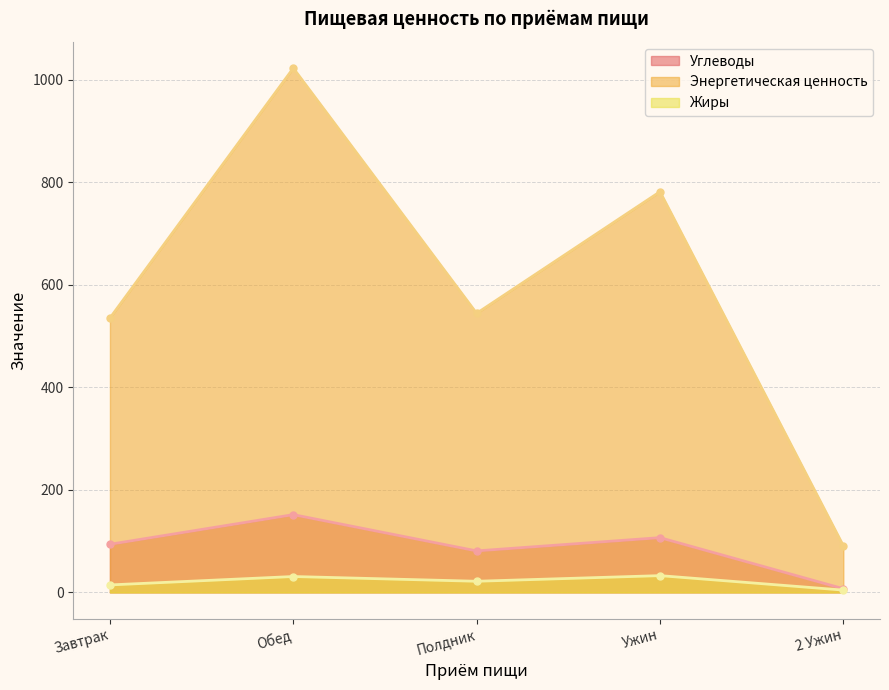

Where does the Углеводы series first go above 93?

Завтрак